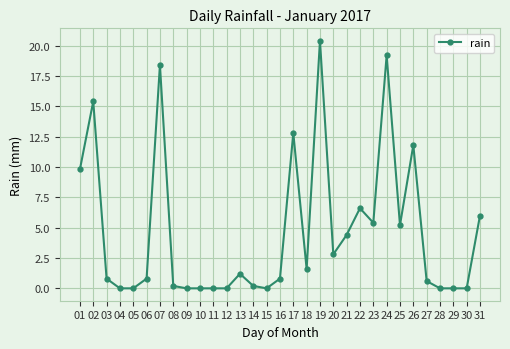

The chart shows a value of 0.0 at 05. True or false?

True